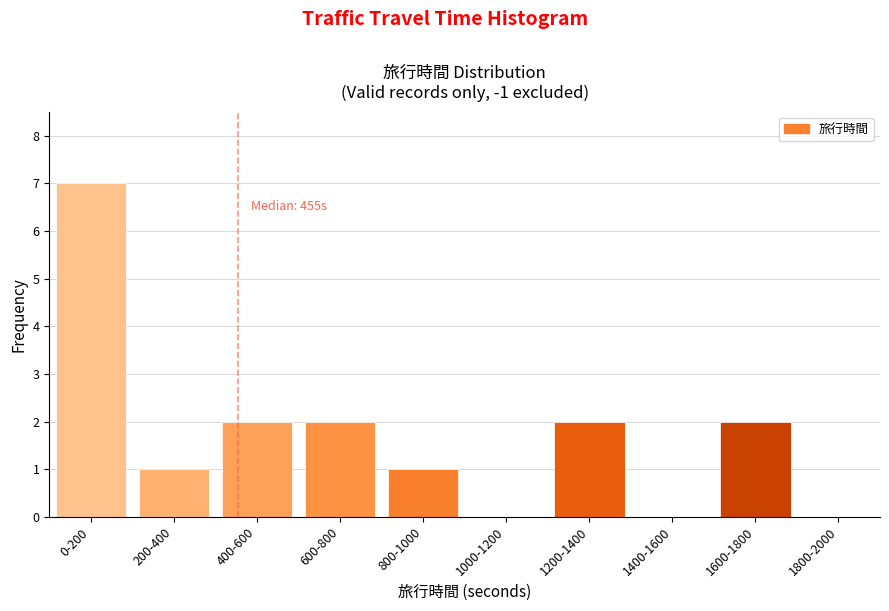

Reading left to right, what are all the values shown in this chart?

0-200=7	200-400=1	400-600=2	600-800=2	800-1000=1	1000-1200=0	1200-1400=2	1400-1600=0	1600-1800=2	1800-2000=0